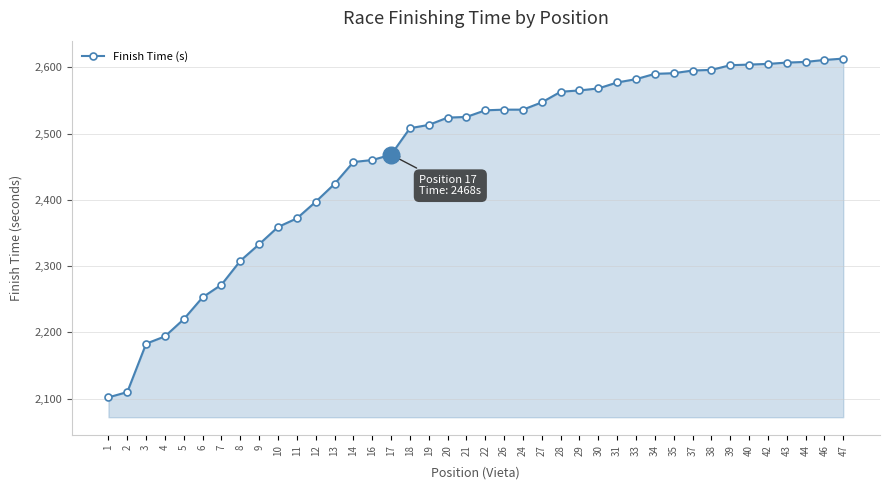

What is the label of the 31st point from the left?

35